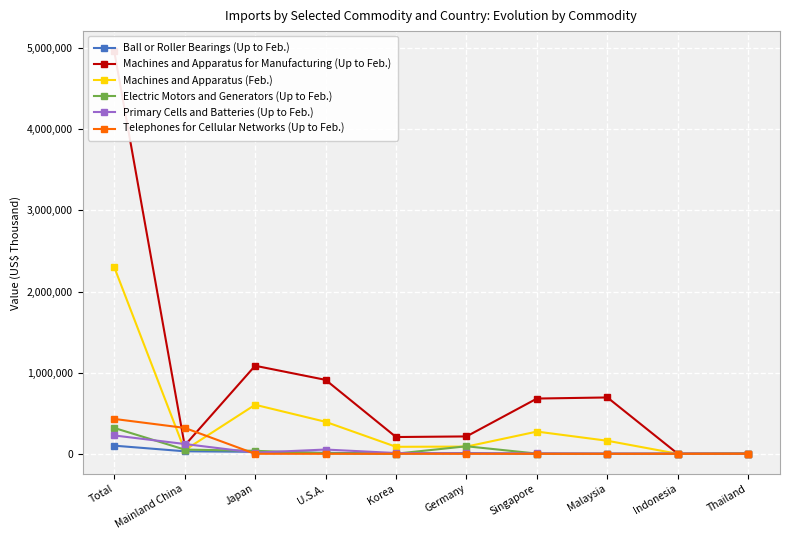

Reading left to right, extract all data points from this chart.

Ball or Roller Bearings (Up to Feb.): Total=100326	Mainland China=31030	Japan=24680	U.S.A.=11876	Korea=2265	Germany=8291	Singapore=593	Malaysia=309	Indonesia=174	Thailand=2318
Machines and Apparatus for Manufacturing (Up to Feb.): Total=4961627	Mainland China=102431	Japan=1085145	U.S.A.=911284	Korea=206677	Germany=214160	Singapore=681055	Malaysia=694419	Indonesia=0	Thailand=1798
Machines and Apparatus (Feb.): Total=2301356	Mainland China=44139	Japan=604283	U.S.A.=394220	Korea=86282	Germany=88834	Singapore=273841	Malaysia=160629	Indonesia=0	Thailand=301
Electric Motors and Generators (Up to Feb.): Total=318649	Mainland China=52139	Japan=36770	U.S.A.=6130	Korea=1466	Germany=92824	Singapore=2591	Malaysia=280	Indonesia=791	Thailand=1631
Primary Cells and Batteries (Up to Feb.): Total=226221	Mainland China=120846	Japan=14340	U.S.A.=52589	Korea=9437	Germany=4782	Singapore=5054	Malaysia=2622	Indonesia=3431	Thailand=1135
Telephones for Cellular Networks (Up to Feb.): Total=429720	Mainland China=319394	Japan=0	U.S.A.=5	Korea=199	Germany=0	Singapore=0	Malaysia=20	Indonesia=0	Thailand=571